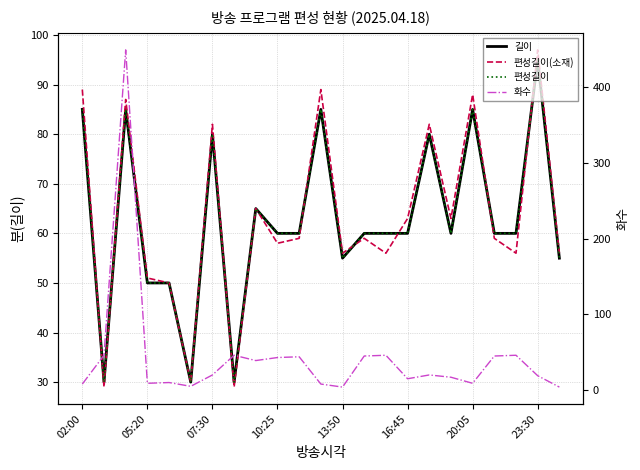

What is the sum of the 화수 values at 02:00 and 8?

47